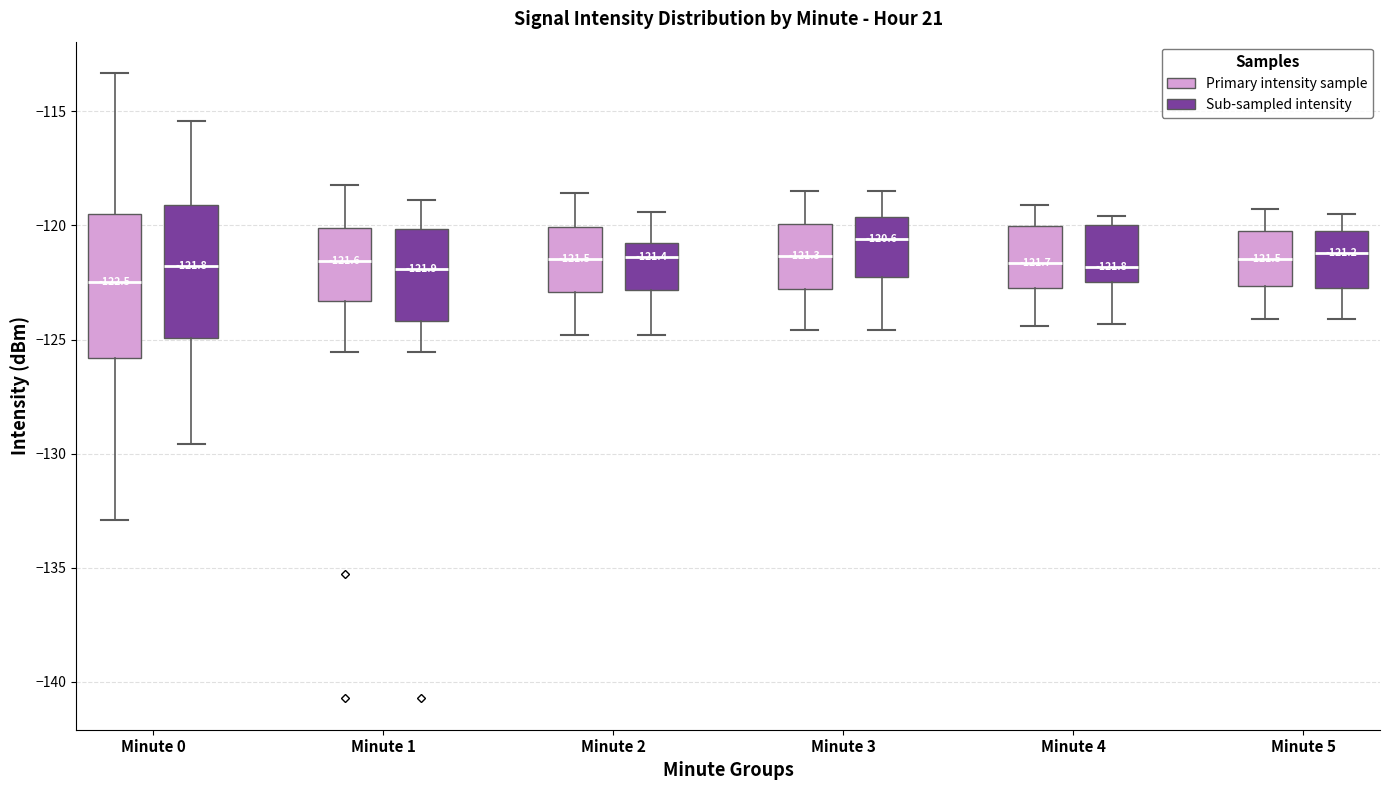

Which box has the lowest median line?

Minute 0 (Primary intensity sample)